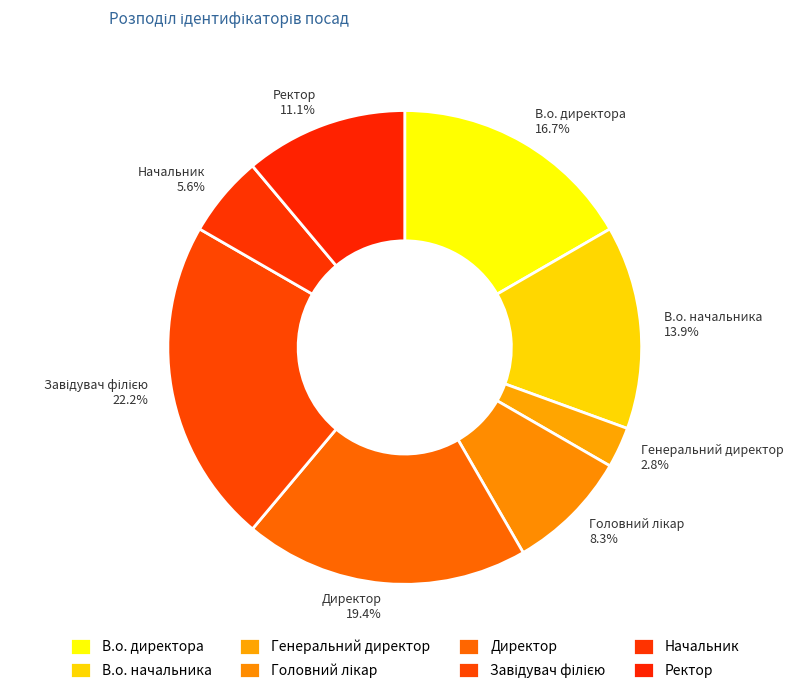

True or false: Генеральний директор accounts for 3% of the total.

True